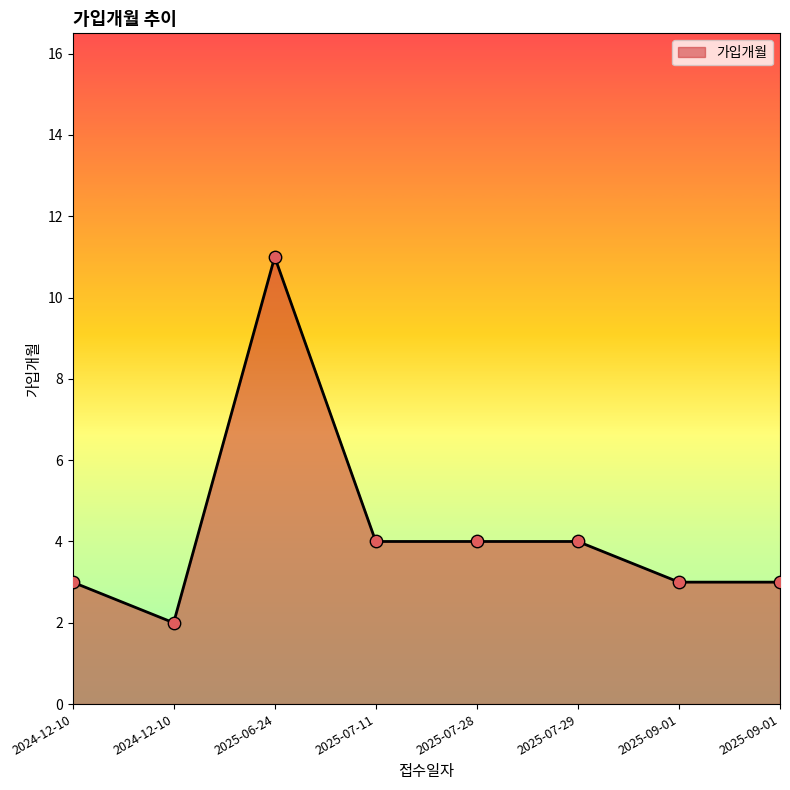

What is the change in value from 2024-12-10 to 2025-07-11?

+1